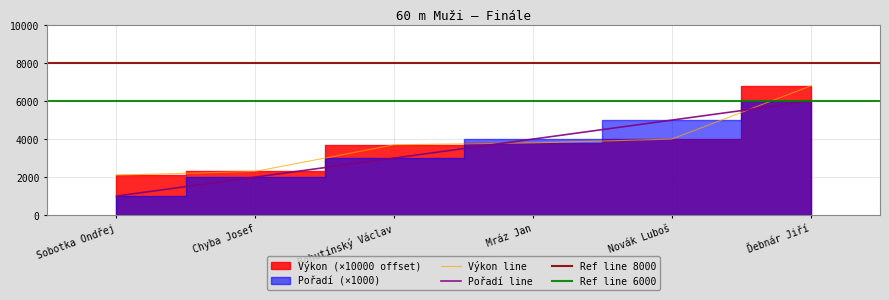

Reading left to right, transcribe all the data shown in this chart.

Pořadí: 1000.0	2000.0	3000.0	4000.0	5000.0	6000.0
Výkon: 2100.0	2300.0	3700.0	3800.0	4000.0	6800.0